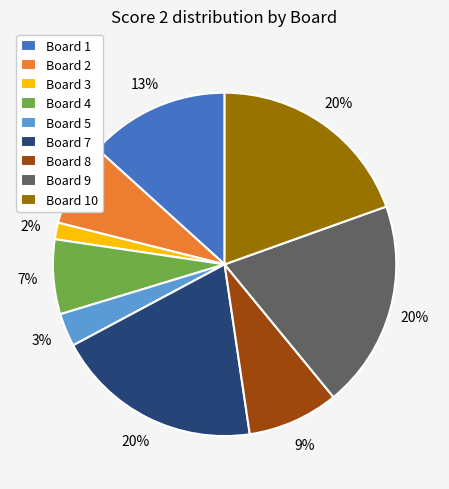

True or false: Board 7 accounts for 20% of the total.

True